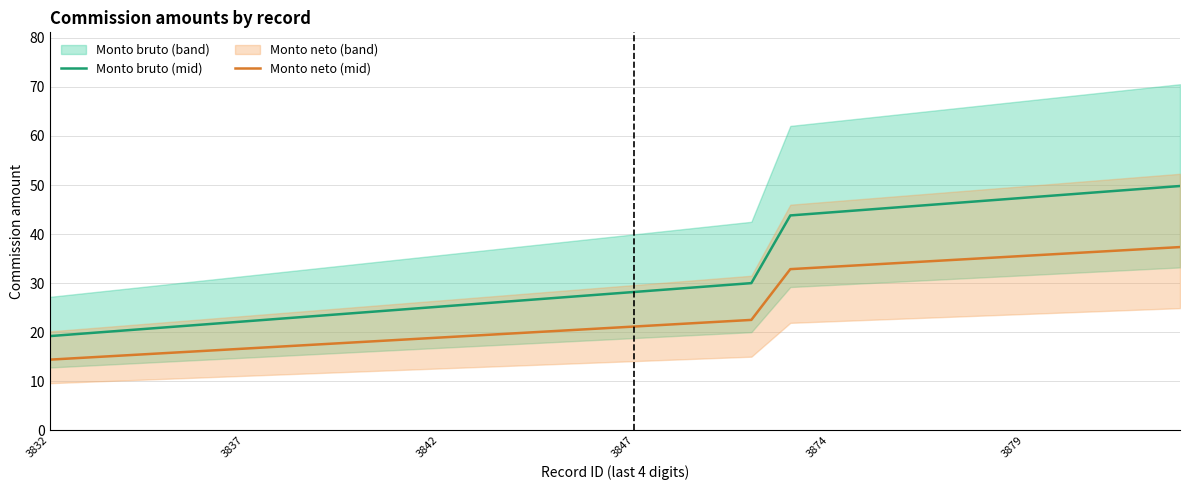

Is it true that Monto bruto (mid) equals 44.4 at 3874?

True